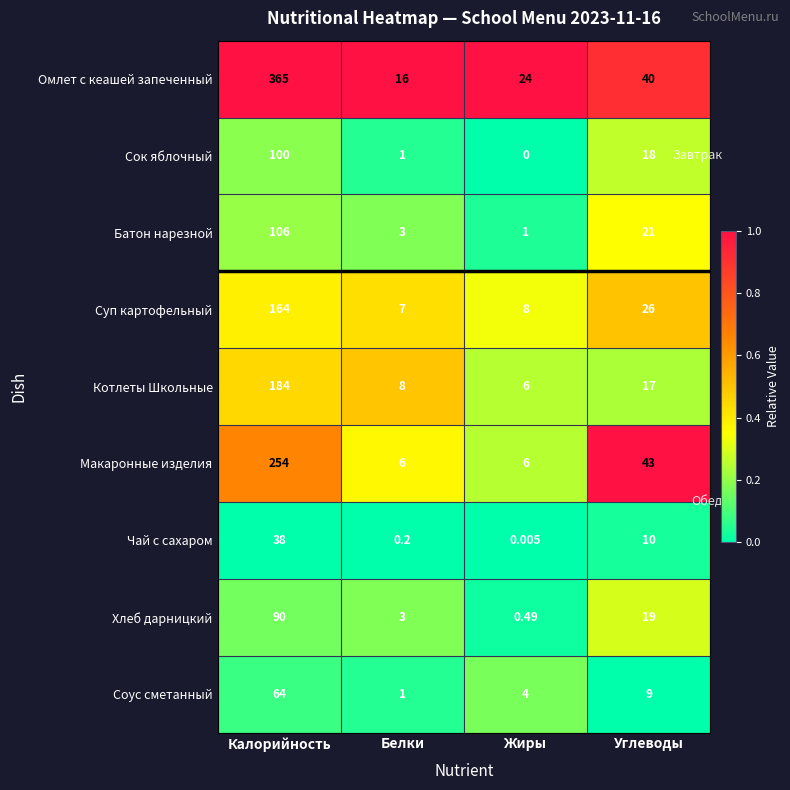

List the series in order of their peak value, highest first.

Омлет с кеашей запеченный, Макаронные изделия, Котлеты Школьные, Суп картофельный, Батон нарезной, Сок яблочный, Хлеб дарницкий, Соус сметанный, Чай с сахаром